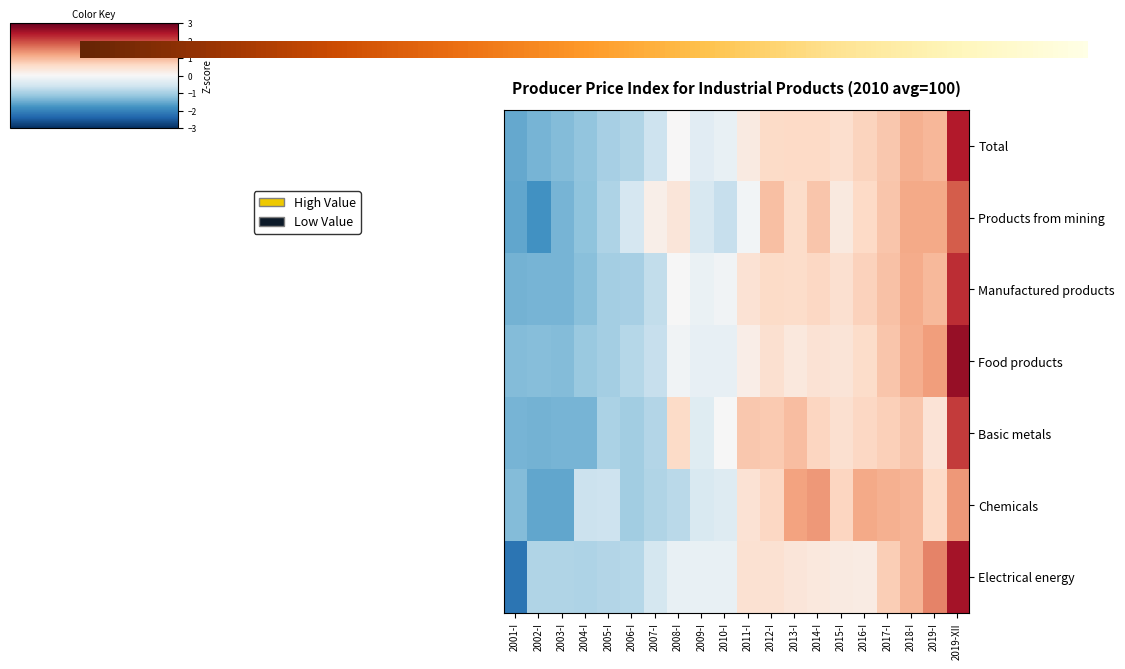

Is the value of Basic metals at 2017-I greater than the value of Food products at 2010-I?

Yes